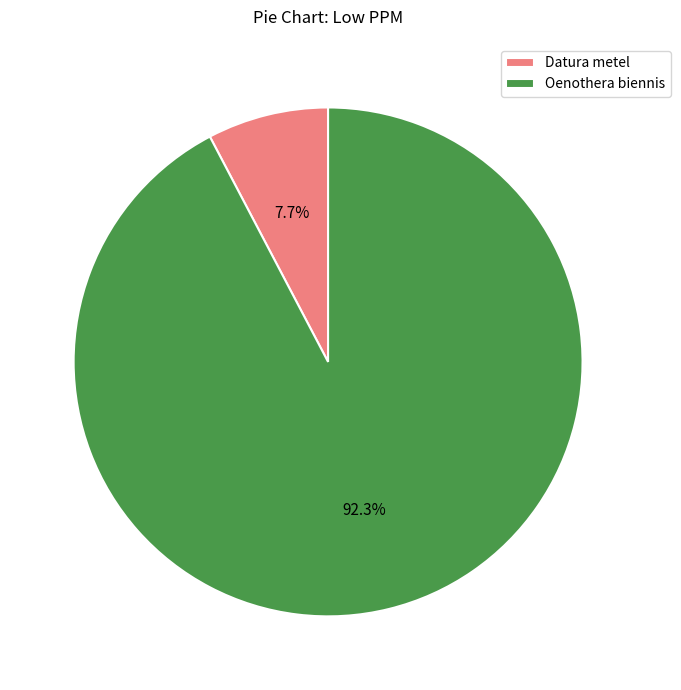

To the nearest percent, what percentage of the pie is Datura metel?

8%